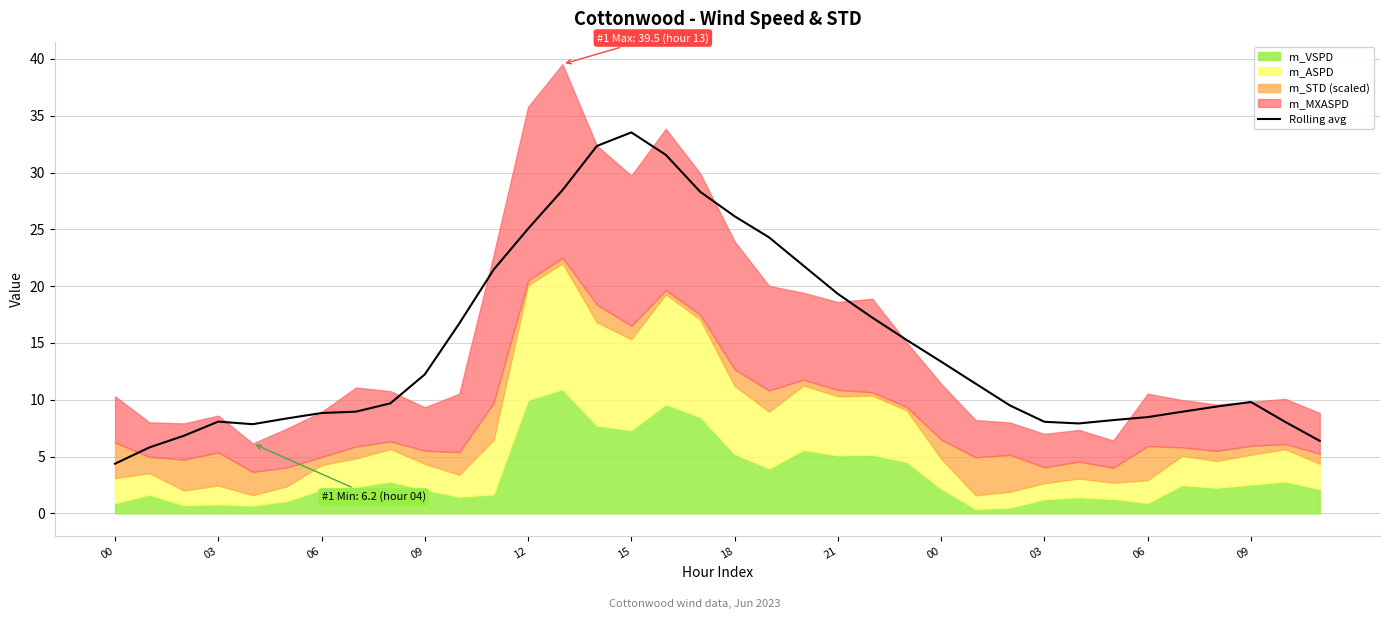

Is it true that the value at 15 is 56.7?

False